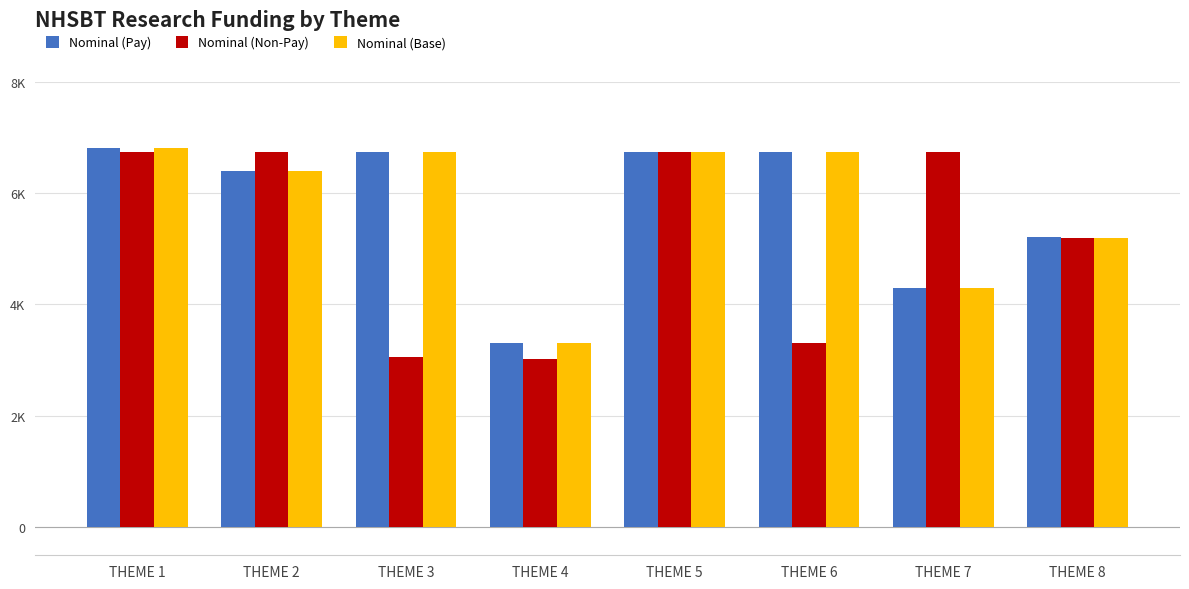

Which category has the lowest value in the Nominal (Pay) series?

THEME 4